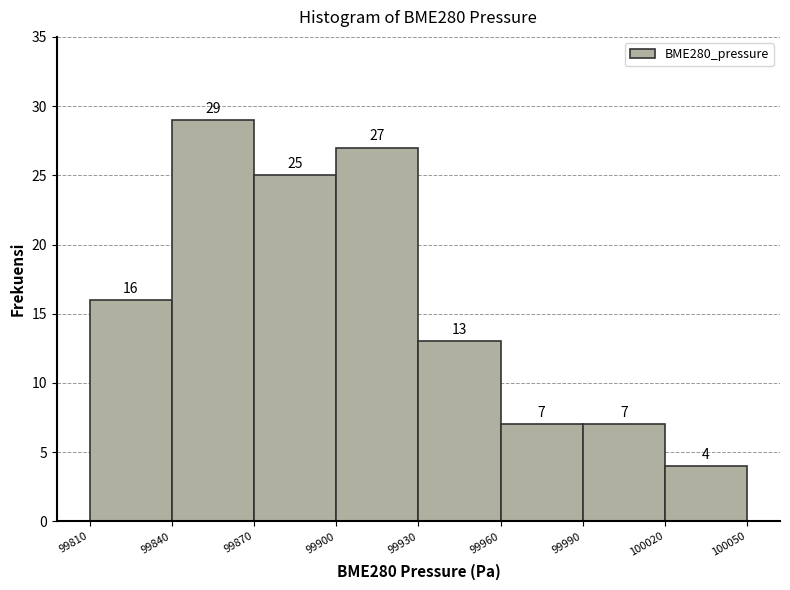

How tall is the bar that spans 99960 to 99990 on the x-axis?

7